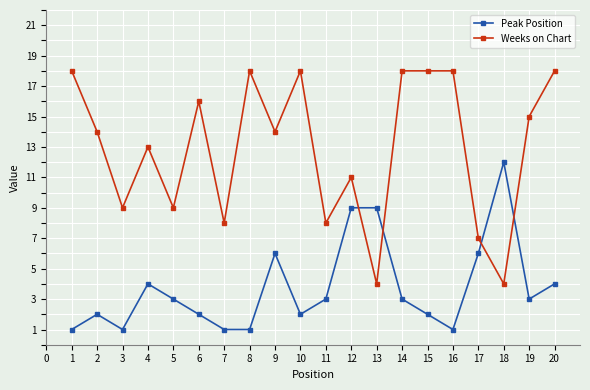

At how many categories does at least one series exceed 1?

20